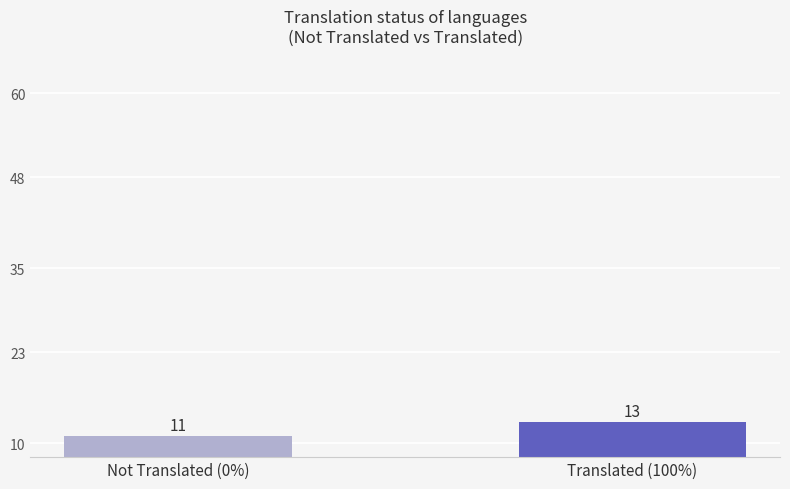

Where is the data nearest to the value 12?

Not Translated (0%)